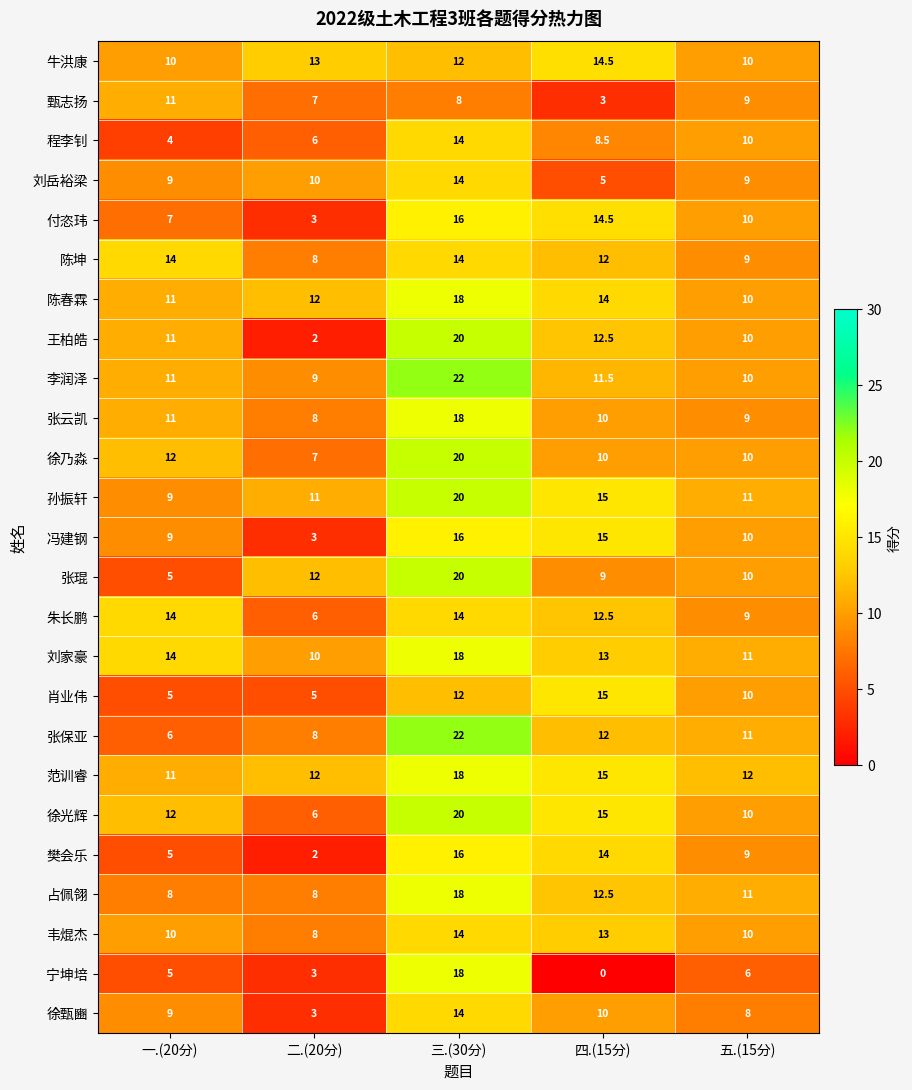

What value does the 陈坤 series have at 五.(15分)?

9.0